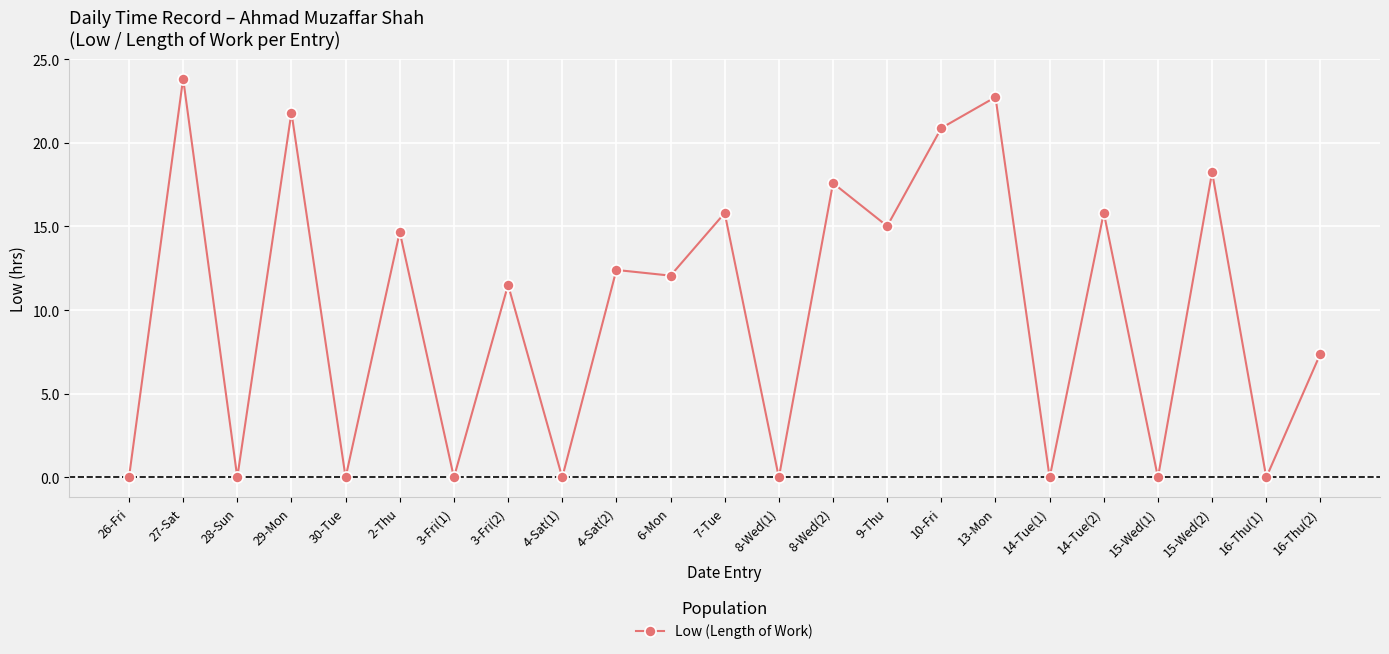

How many data points are less than 12?

11